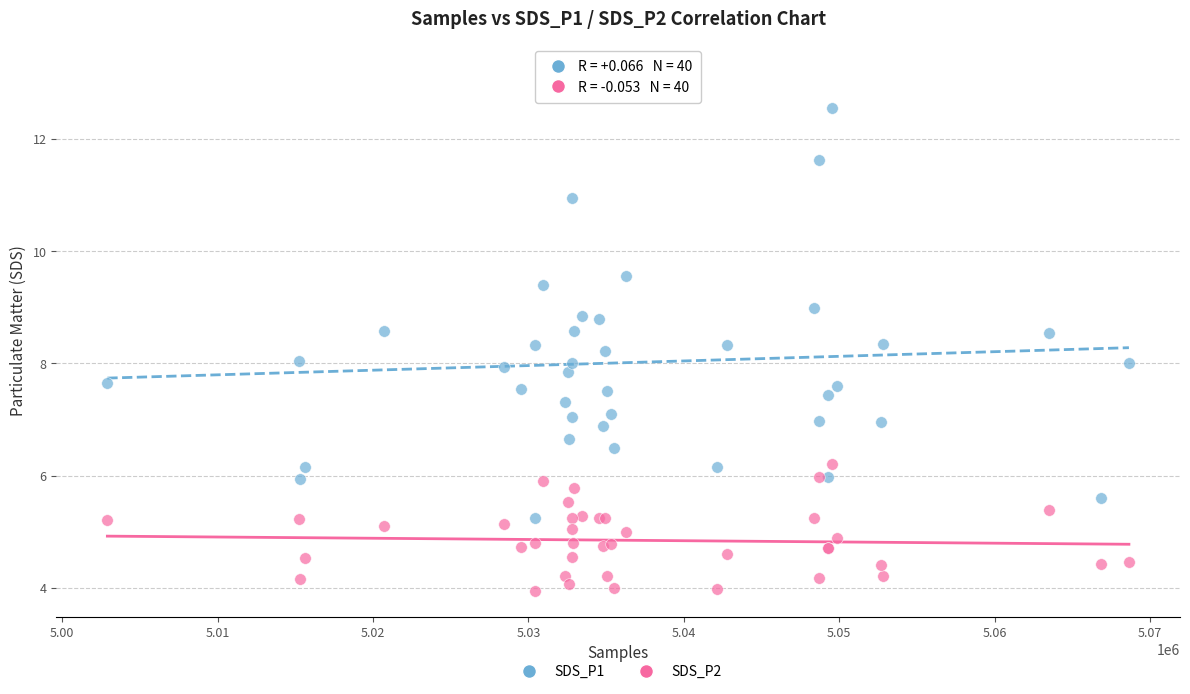

Which series reaches the maximum Y coordinate?

SDS_P1